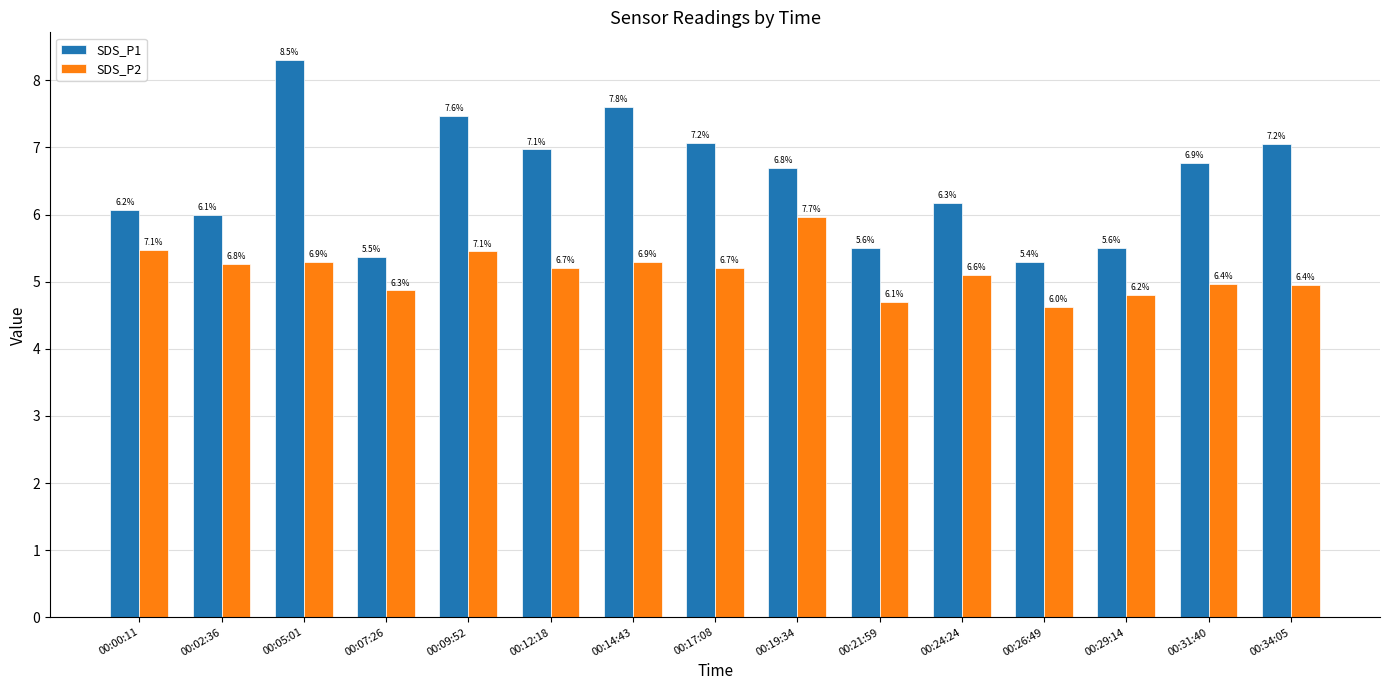

Read the SDS_P1 value at 00:14:43.

7.6